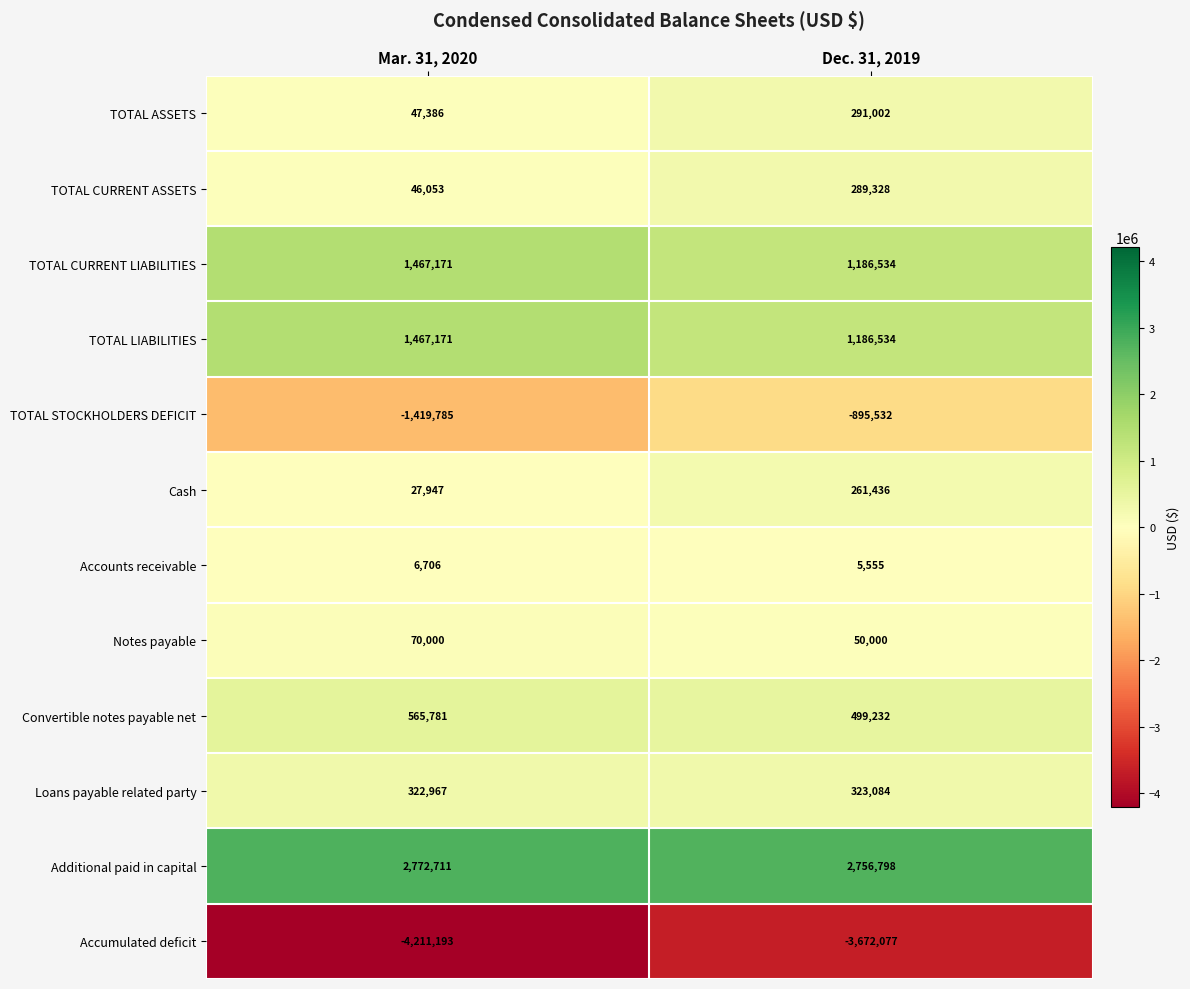

Rank the categories by TOTAL LIABILITIES value from highest to lowest.

Mar. 31, 2020, Dec. 31, 2019